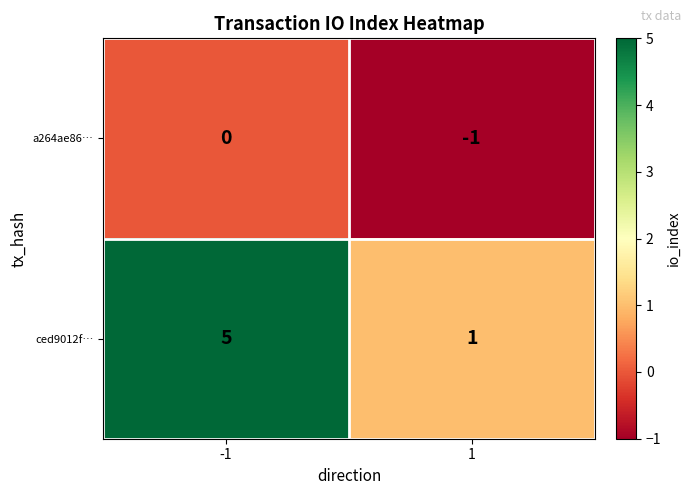

What is the difference between the ced9012f… values at -1 and 1?

4